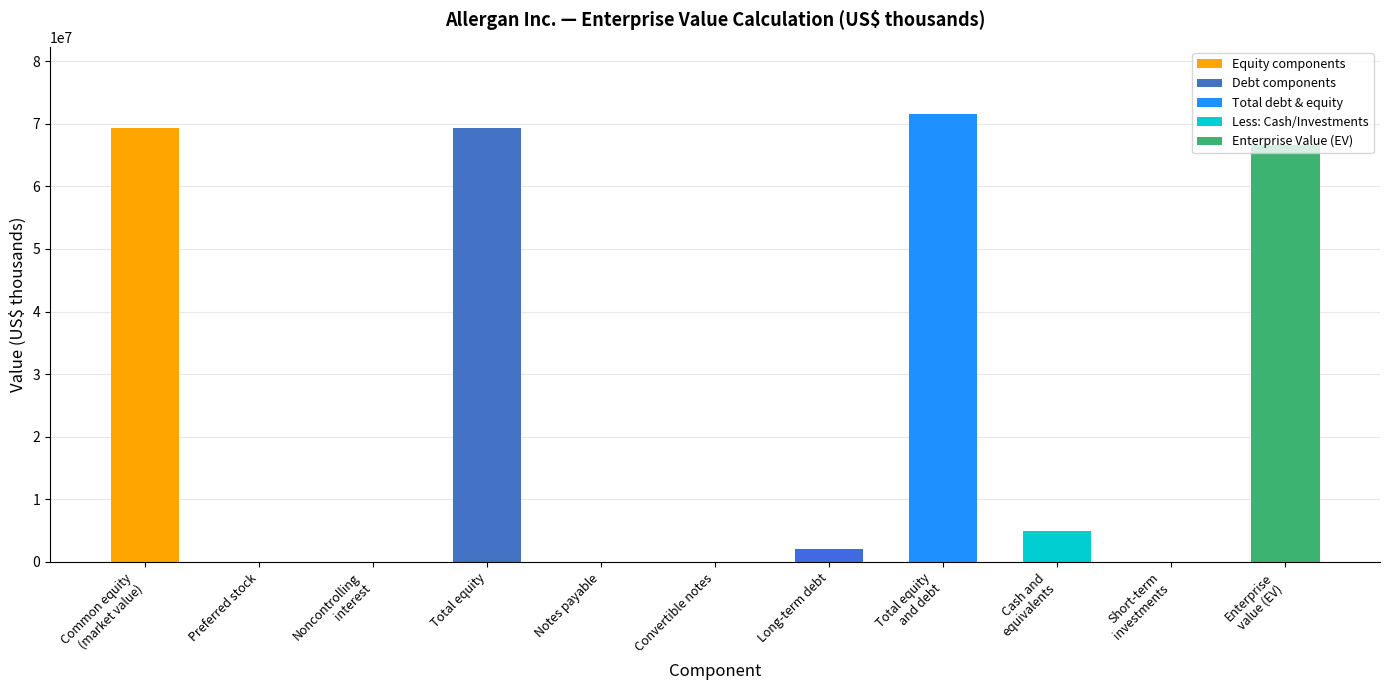

How many positive values are there?

9